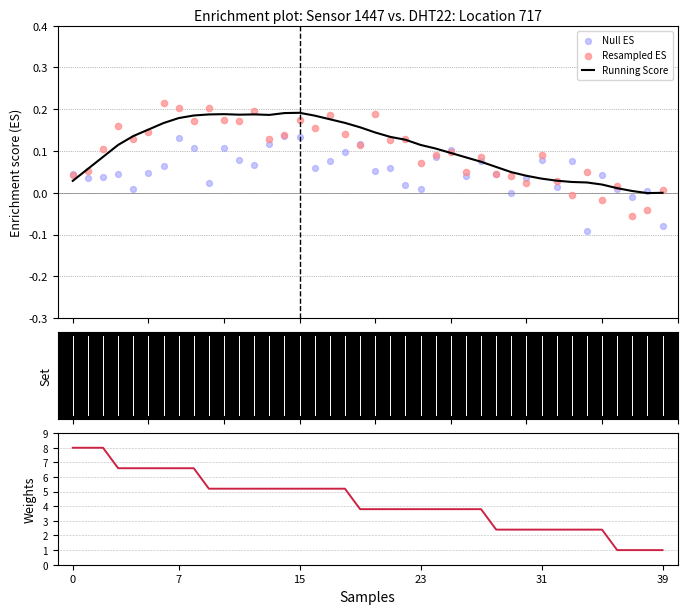

Which series has the largest total across all categories?

temperature